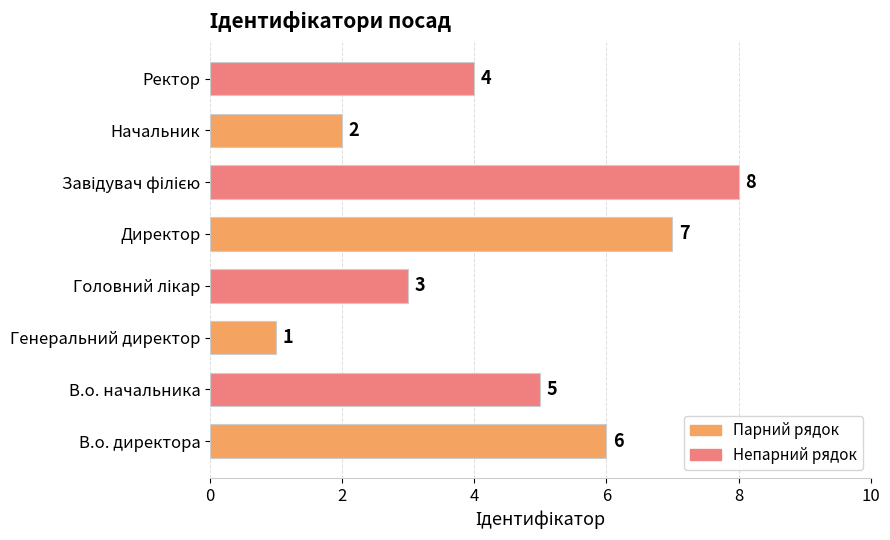

What is the change in value from В.о. начальника to Начальник?

-3